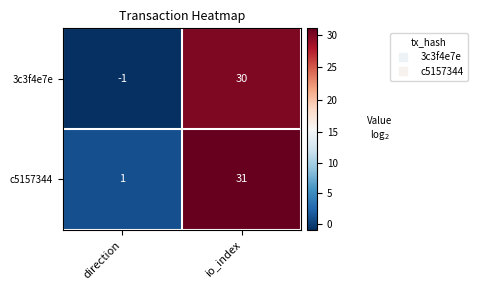

Count the number of categories in the chart.

2